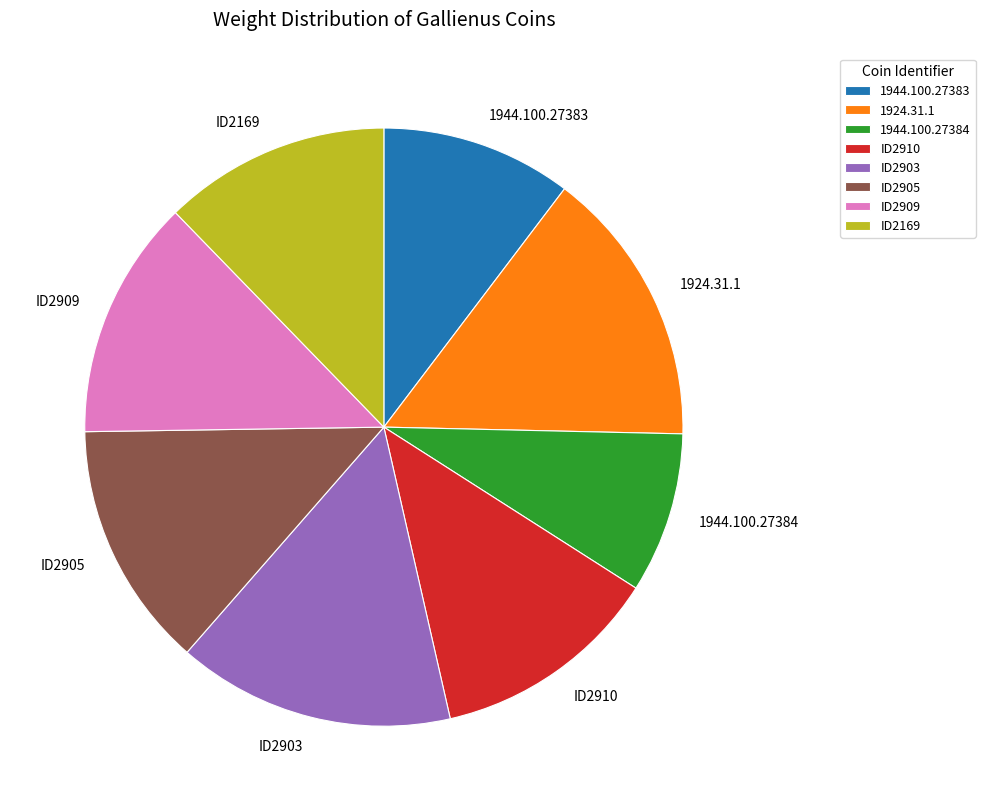

Which category has the smallest portion of the pie?

1944.100.27384